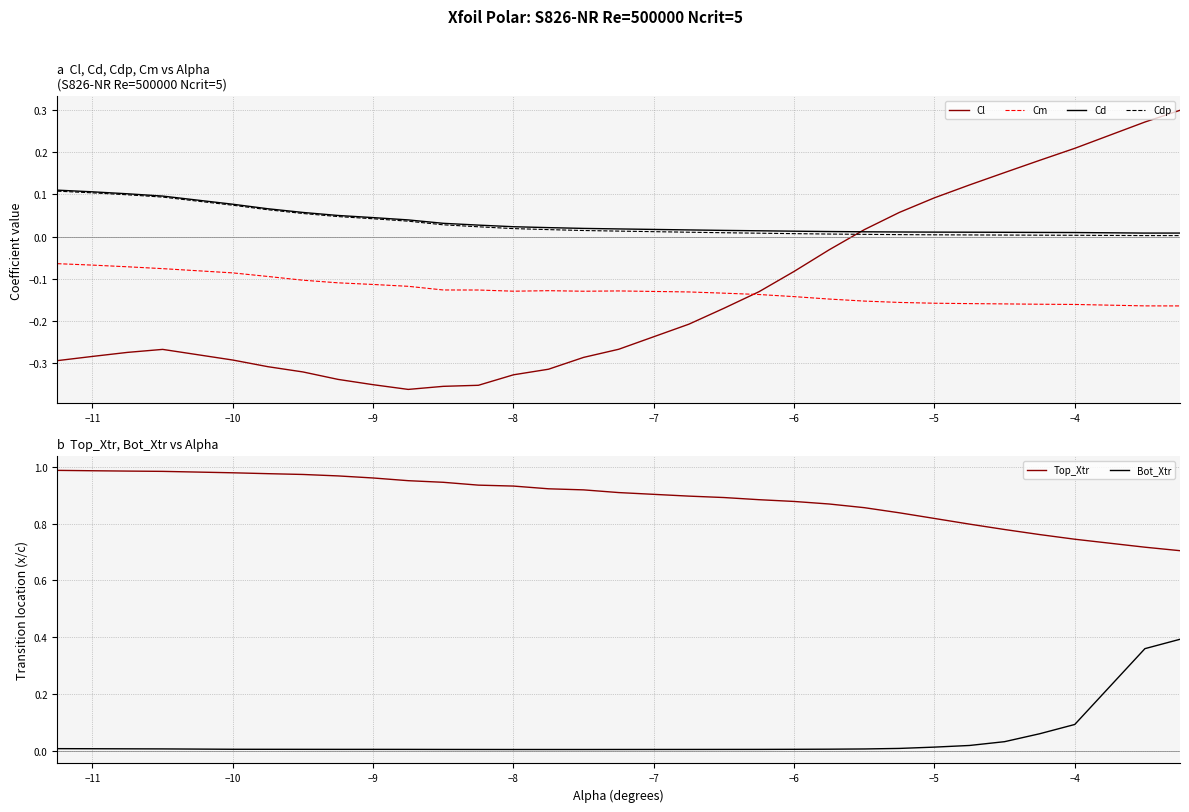

True or false: Cm and Cd cross at least once.

False